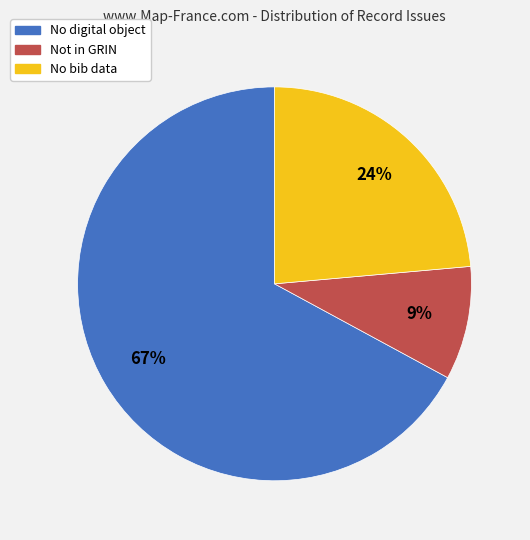

What is the ratio of the value at No bib data to the value at No digital object?

0.4